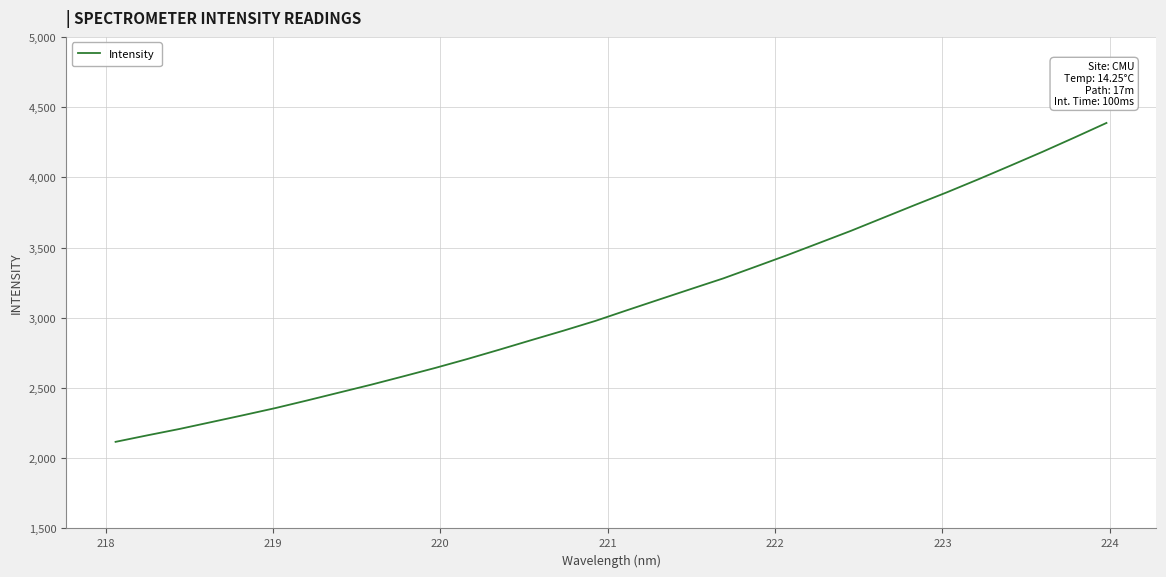

What is the smallest value displayed?

2116.7